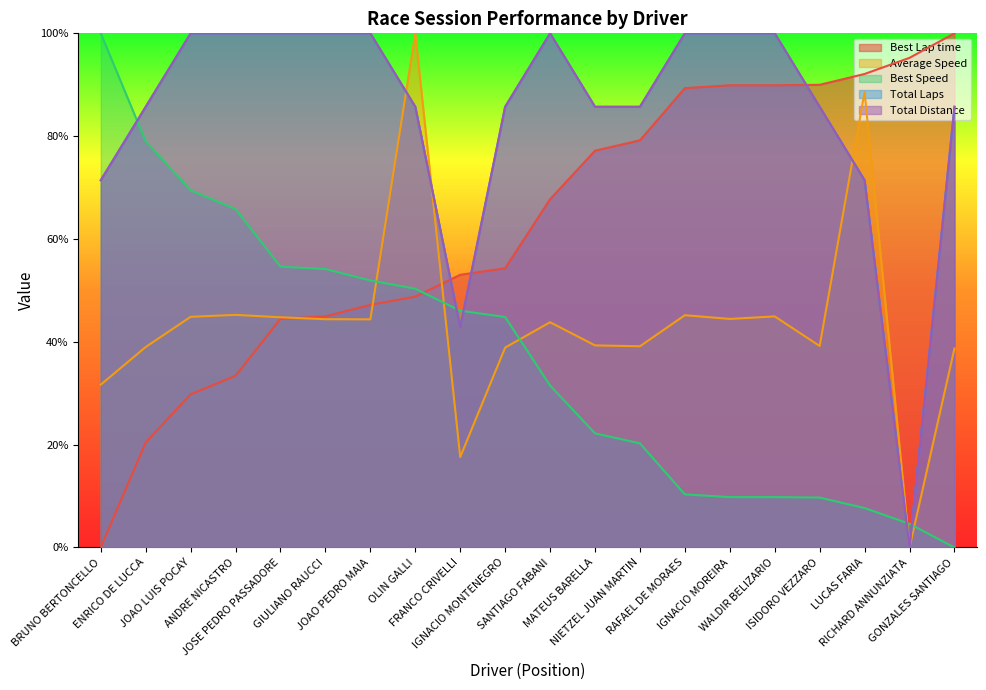

How many series are shown in this chart?

5